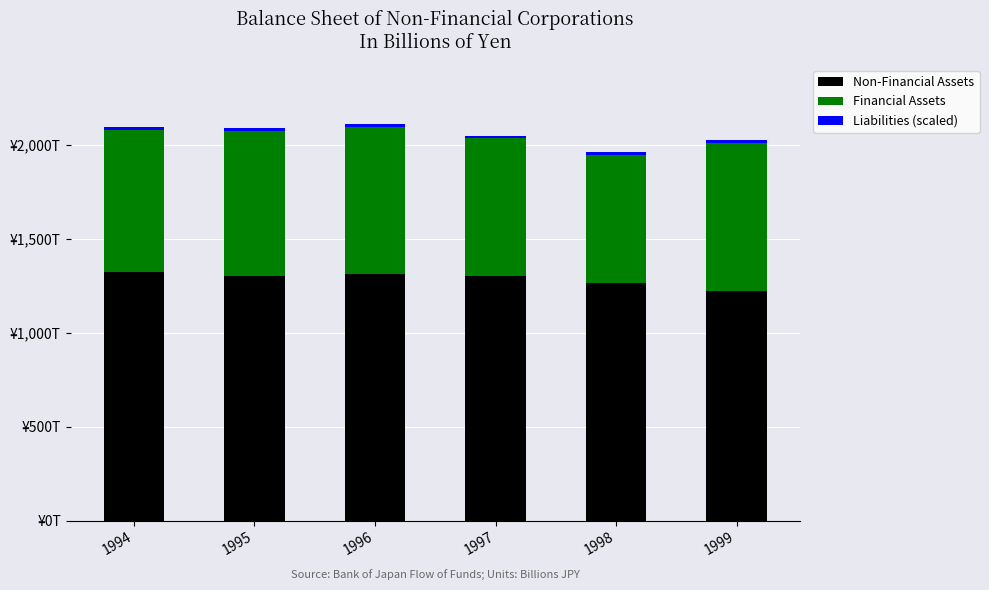

What is the sum of the Financial Assets values at 1995 and 1996?

1550083.9